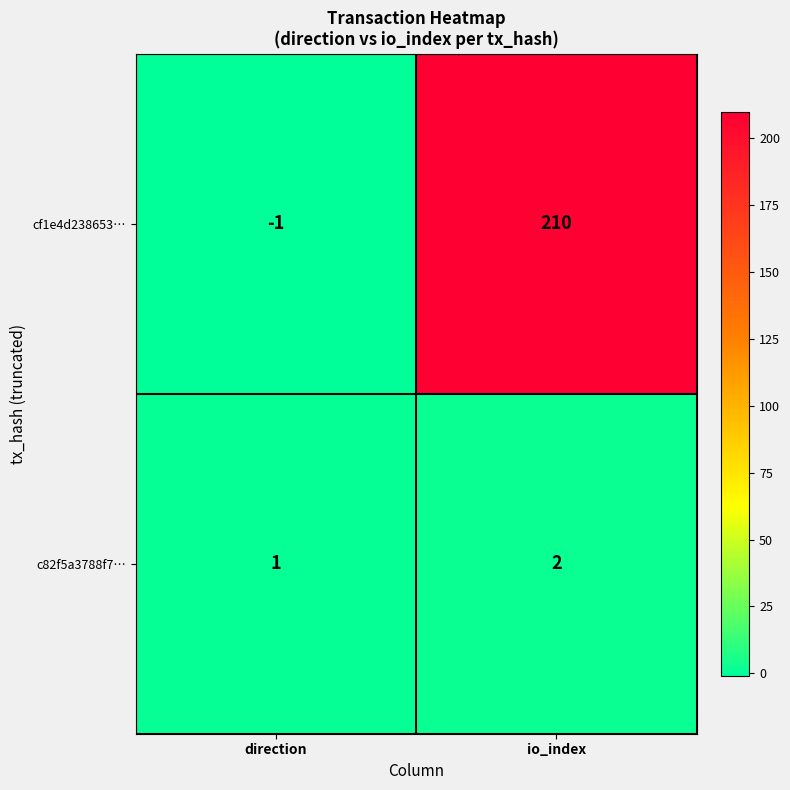

What is the sum of the c82f5a3788f7… values at direction and io_index?

3